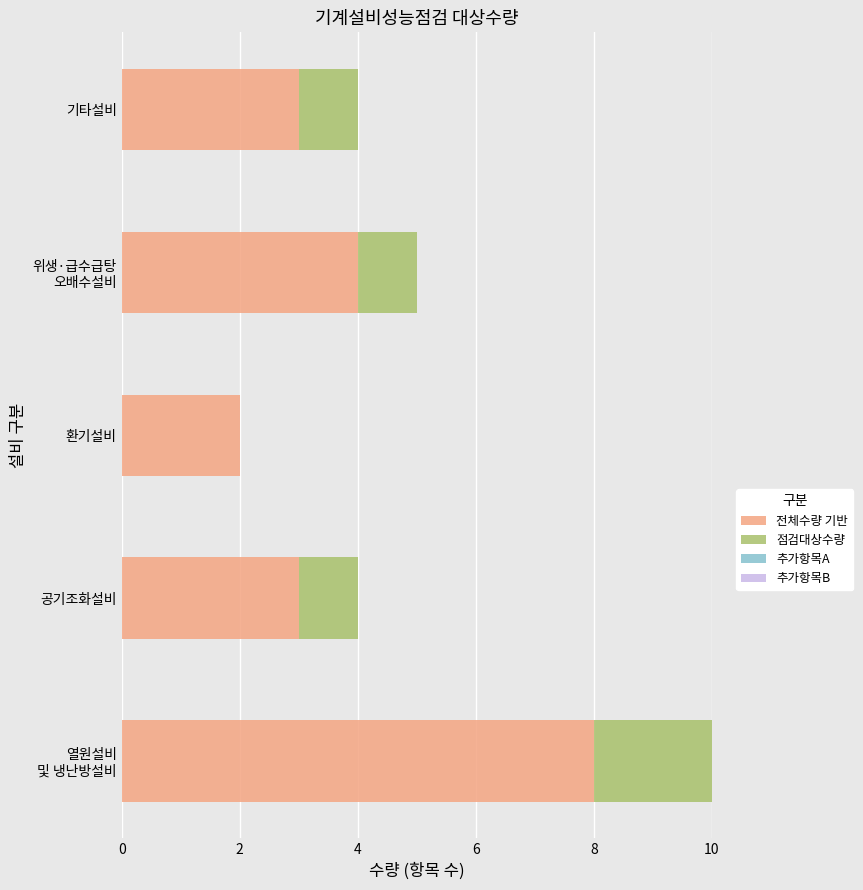

What is the highest value of the 전체수량 기반 series?

8